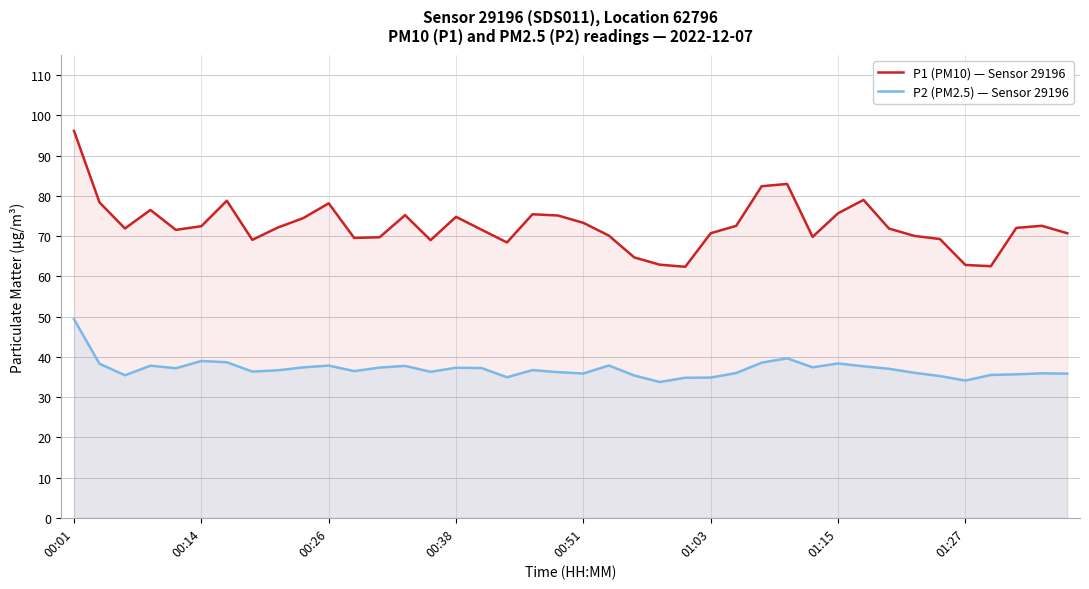

What is the greatest value displayed?

96.2